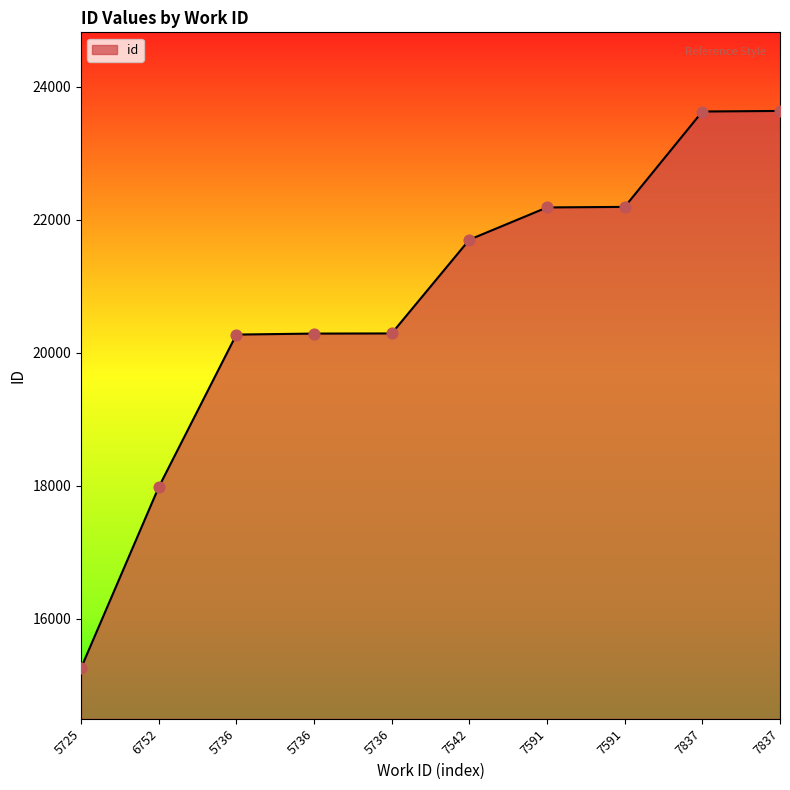

Is this an area chart (filled region under the line)?

Yes